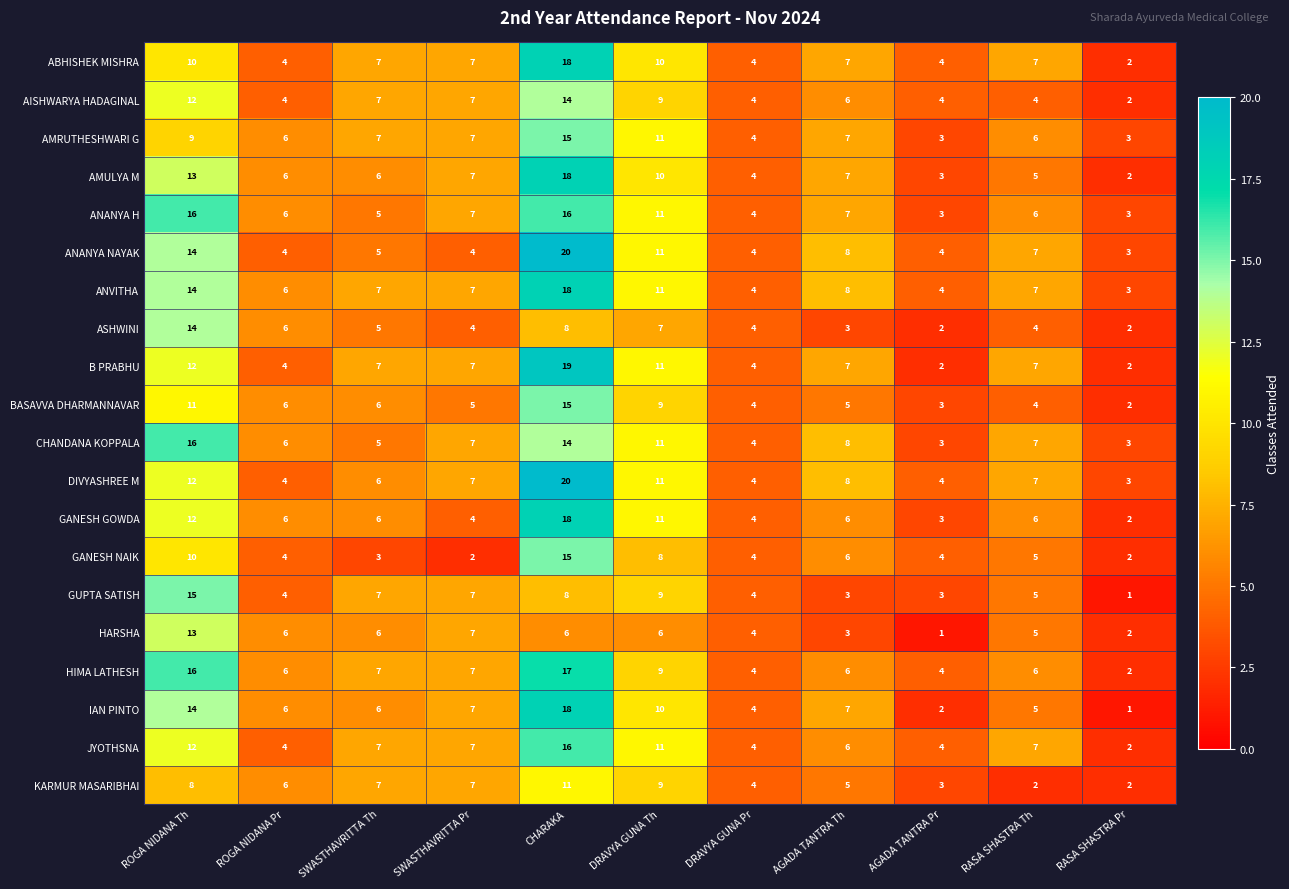

What is the sum of all GANESH GOWDA values?

78